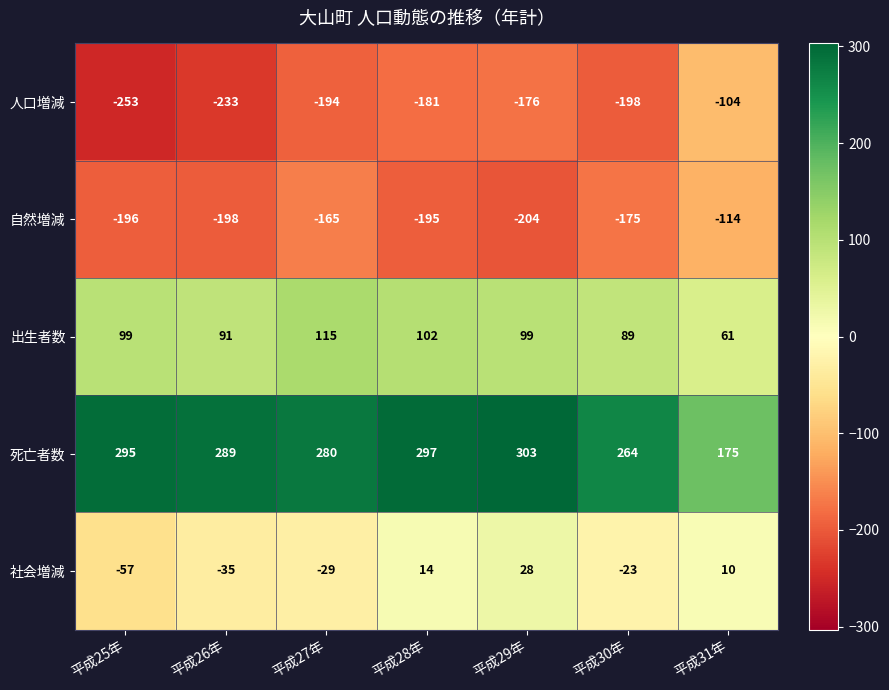

What is the average value of the 死亡者数 series?

272